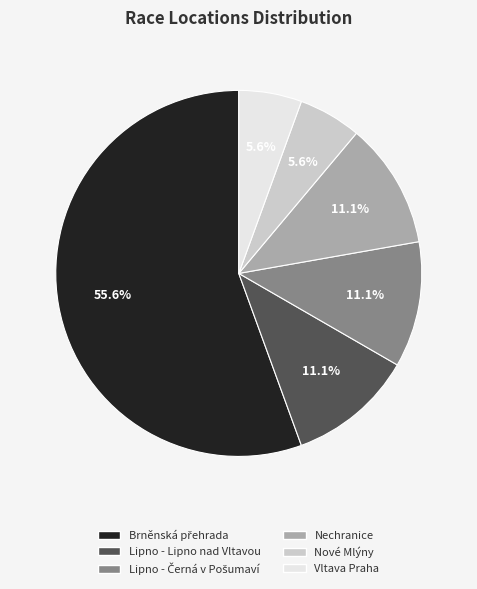

How many slices are in this pie chart?

6